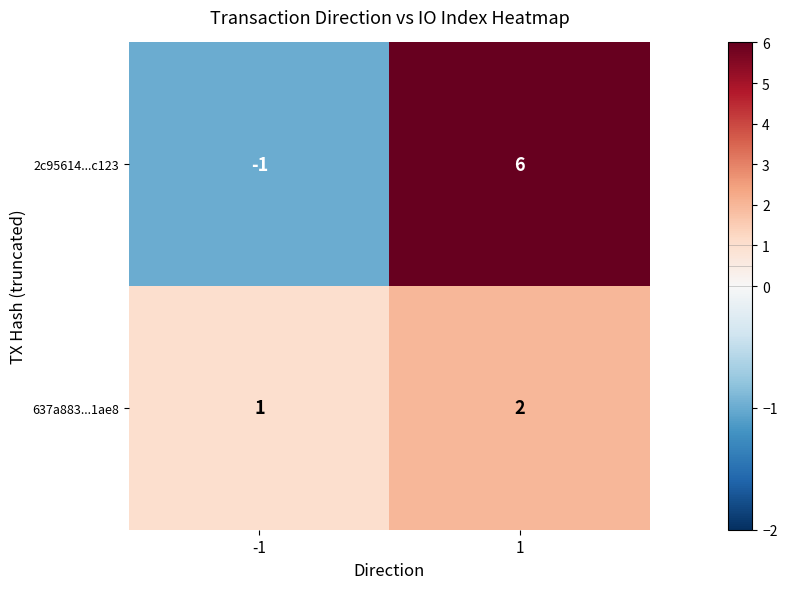

List the series in order of their peak value, highest first.

2c95614...c123, 637a883...1ae8